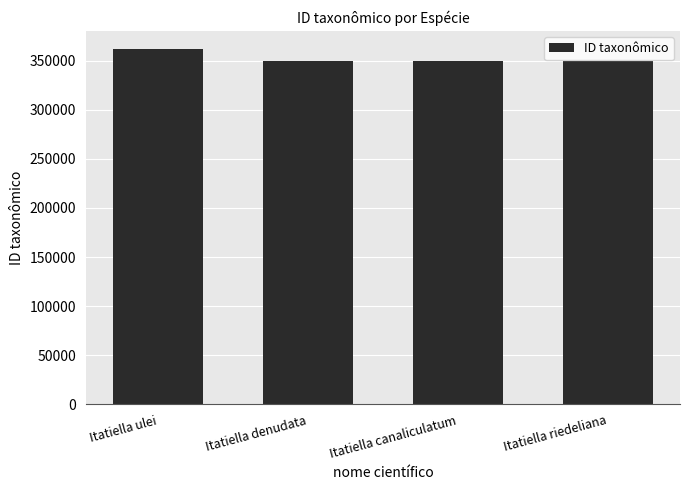

What is the ratio of the value at Itatiella riedeliana to the value at Itatiella ulei?

1.0